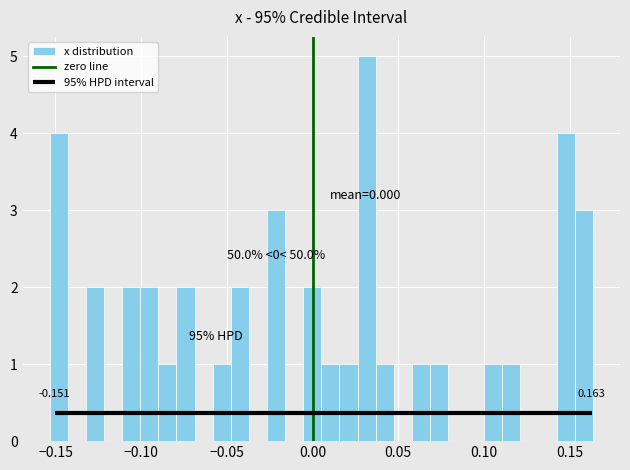

Around what value on the x-axis is the tallest bar? Give the approximate position of its centre, as read against the axis.

0.030